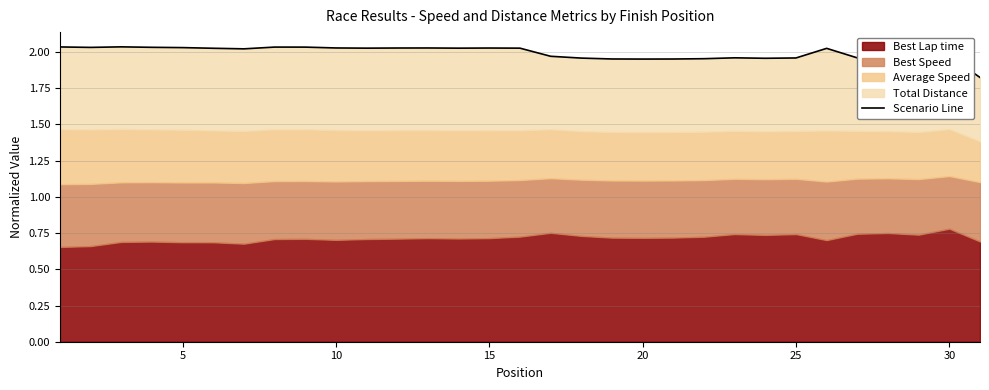

How many lines are shown in the chart?

1